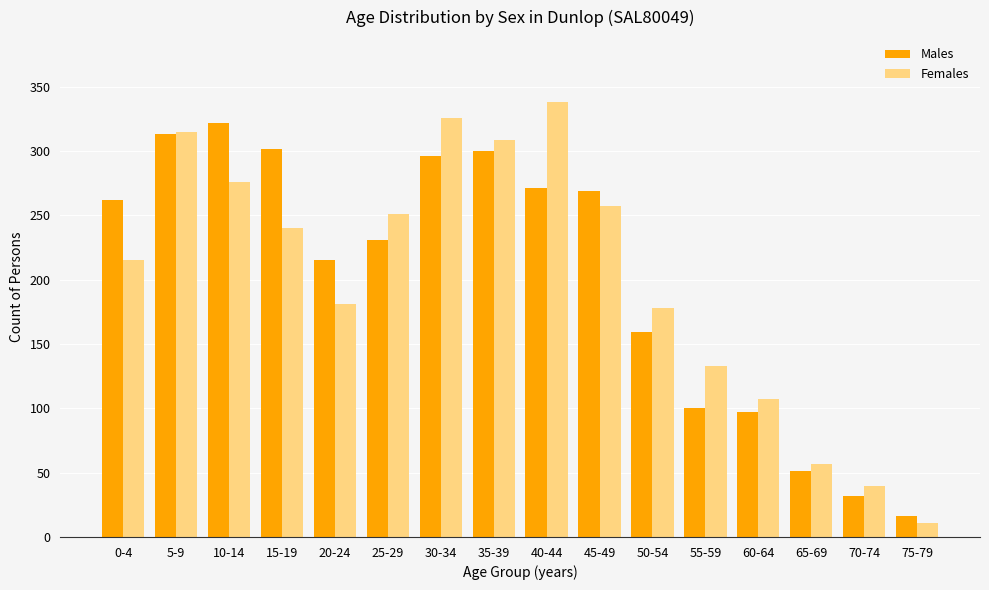

What is the highest value of the Females series?

338